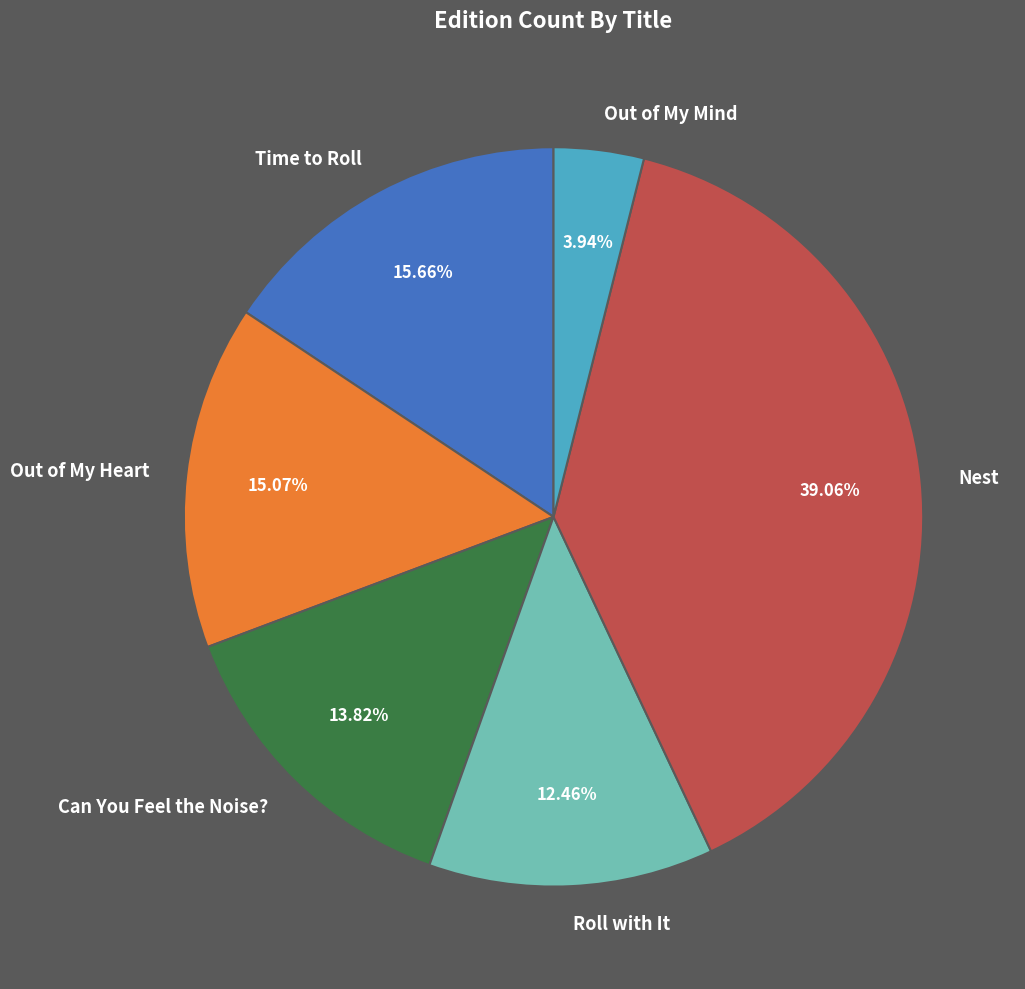

Is Out of My Heart the majority of the pie?

No